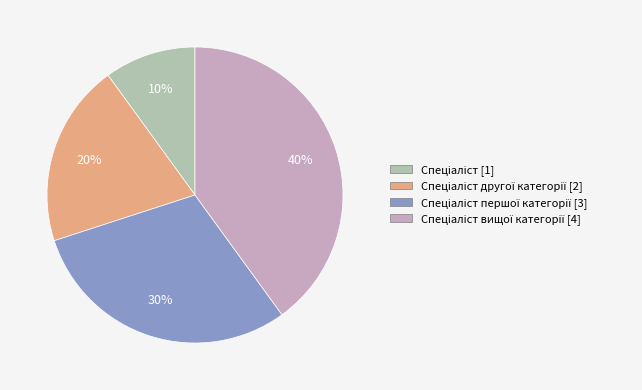

To the nearest percent, what is the average slice percentage?

25%